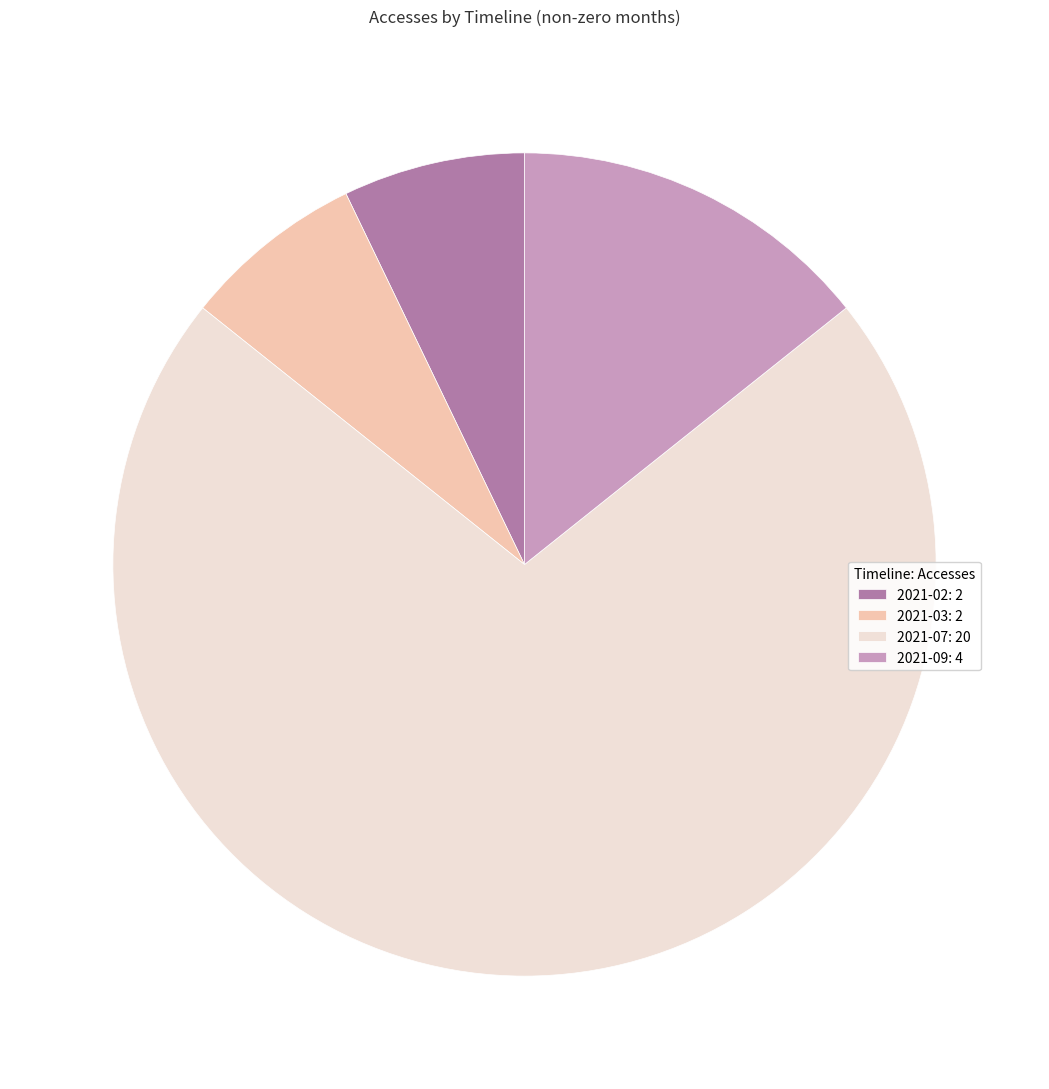

How many slices are in this pie chart?

4